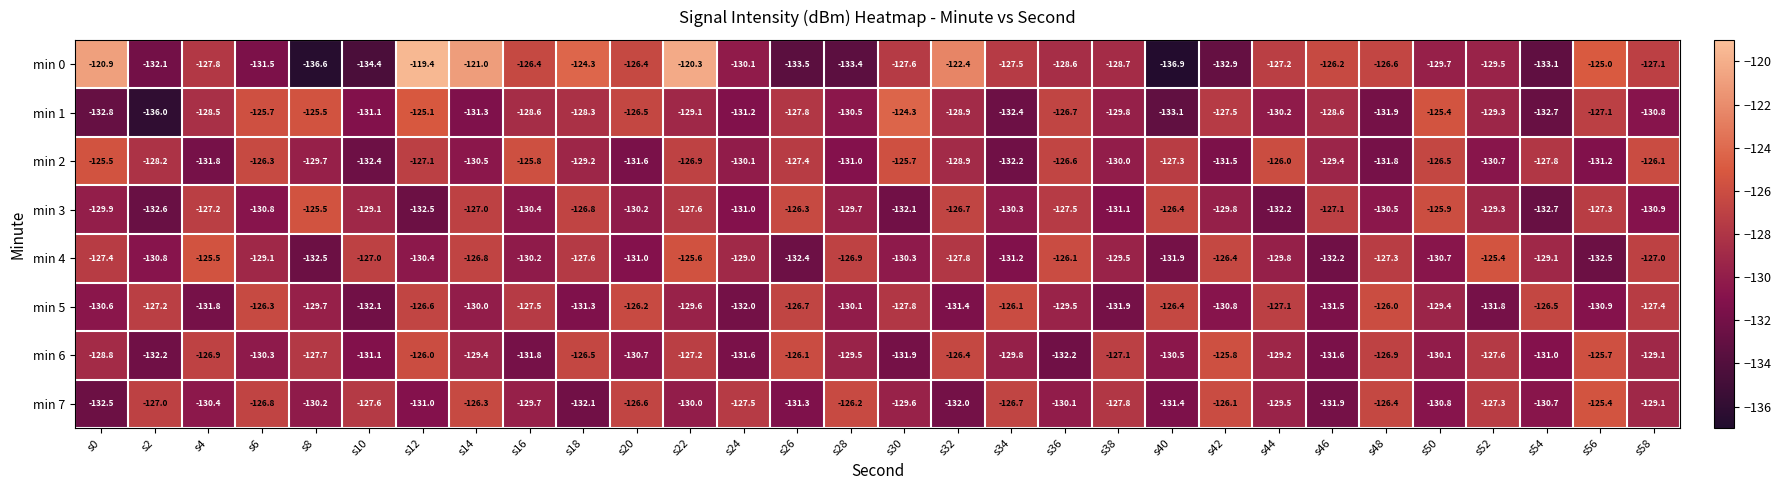

At which category is the sum across all series the highest?

s22